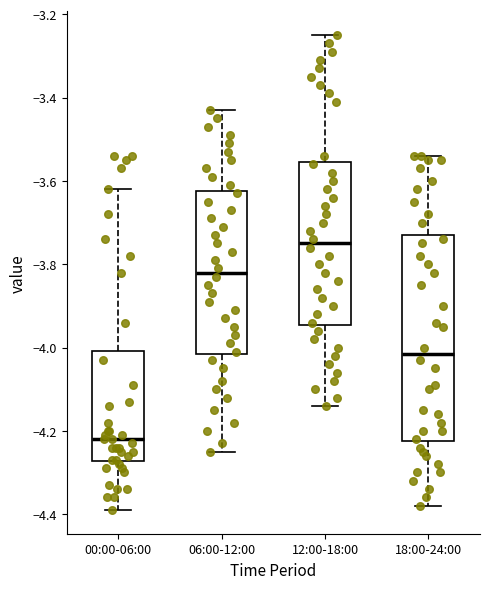

Which box has the lowest median line?

00:00-06:00